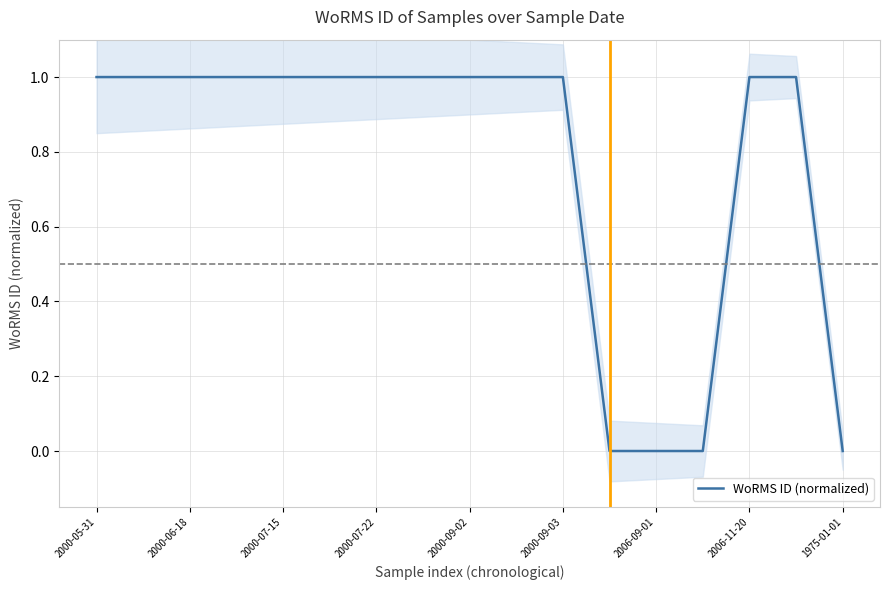

How many lines are shown in the chart?

1